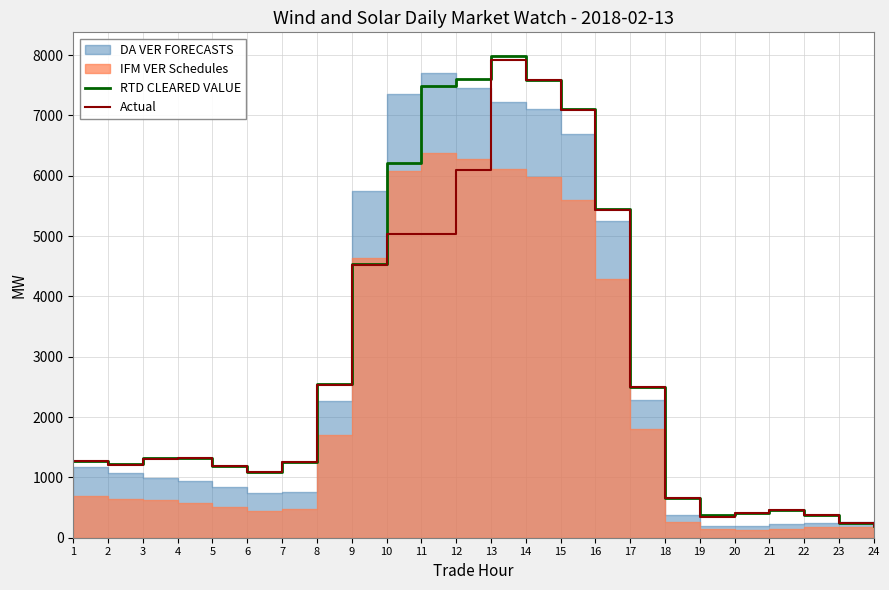

What is the approximate value of RTD CLEARED VALUE at 17?

2493.0